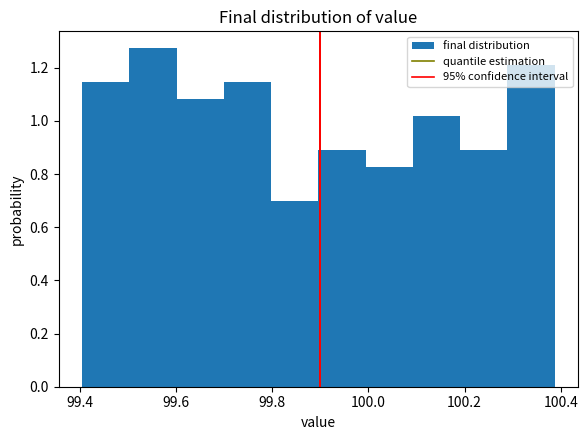

What is the height of the bar covering 99.40 to 99.50 on the x-axis? Neither the bar edges nor the heights are printed on the chart, so give them approximately, as read against the axes.

1.14